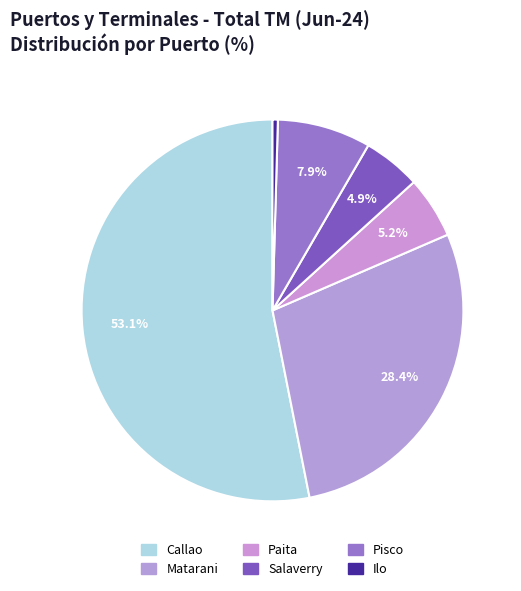

How many segments does this pie chart have?

6